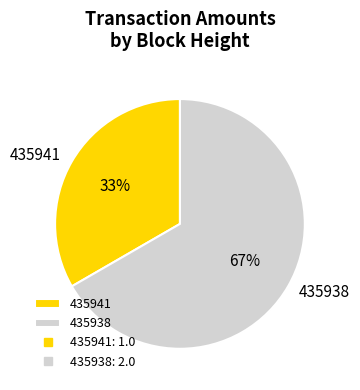

How many segments does this pie chart have?

2